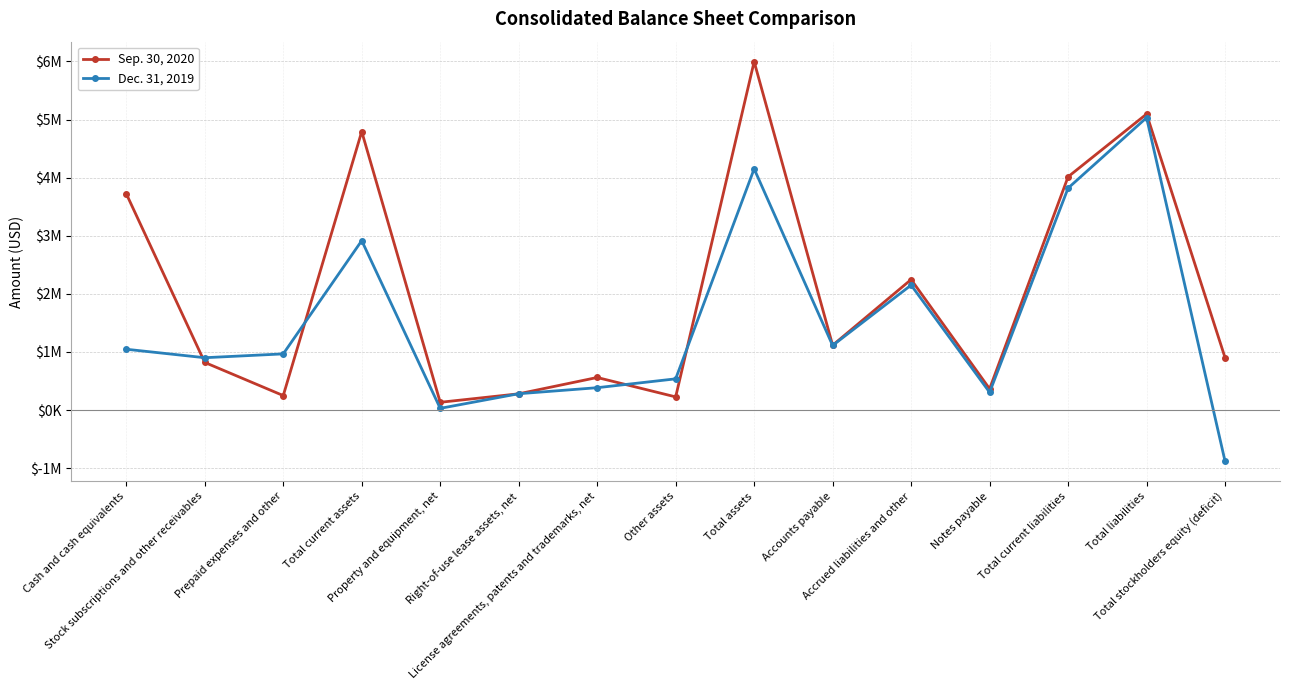

What is the value of the Sep. 30, 2020 point at the 14th from the left?

5094654